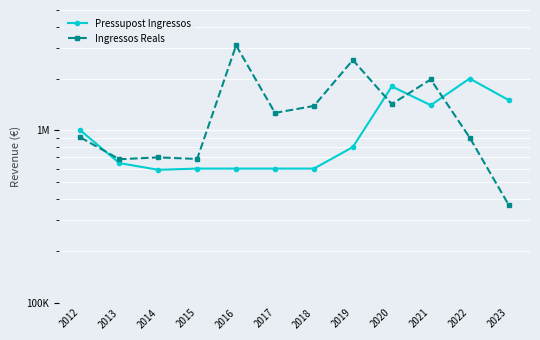

At which category does Pressupost Ingressos reach its first local peak?

2020